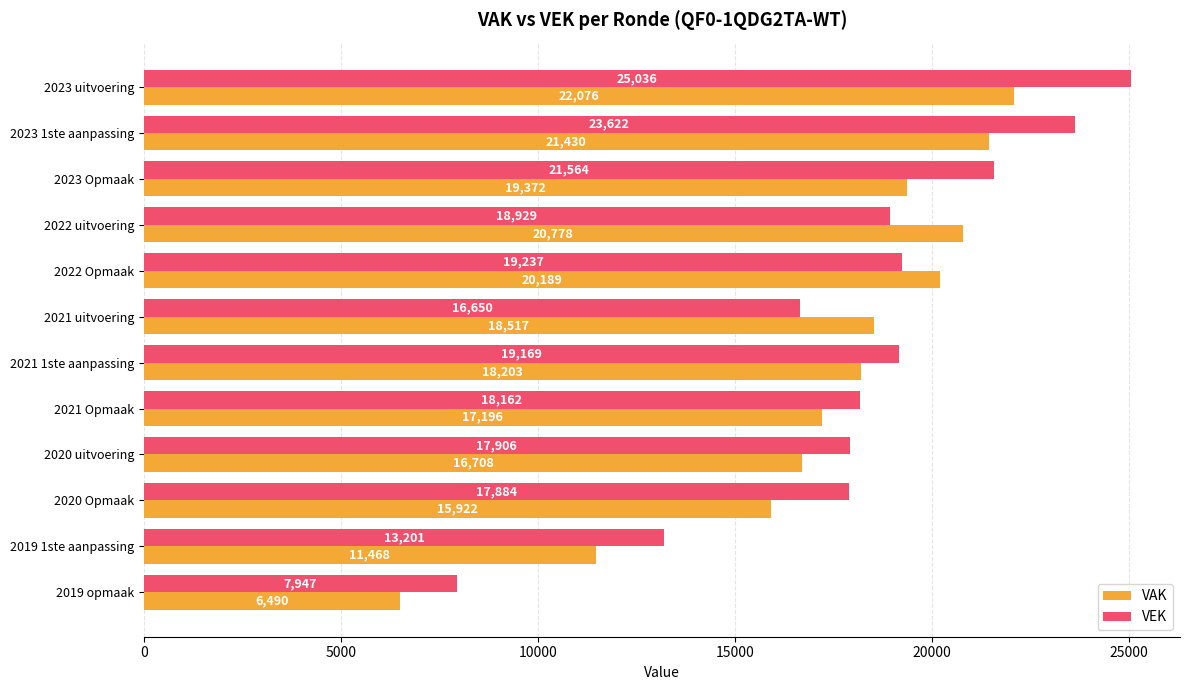

What is the minimum value shown in the chart?

6490